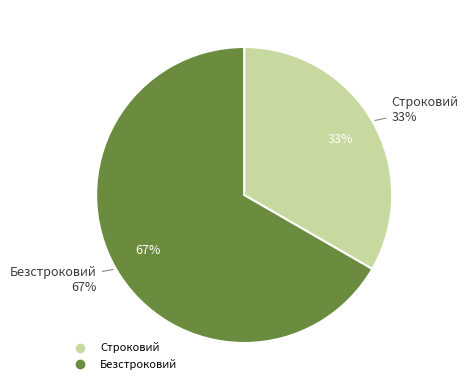

Do Строковий and Безстроковий together represent more than half of the pie?

Yes